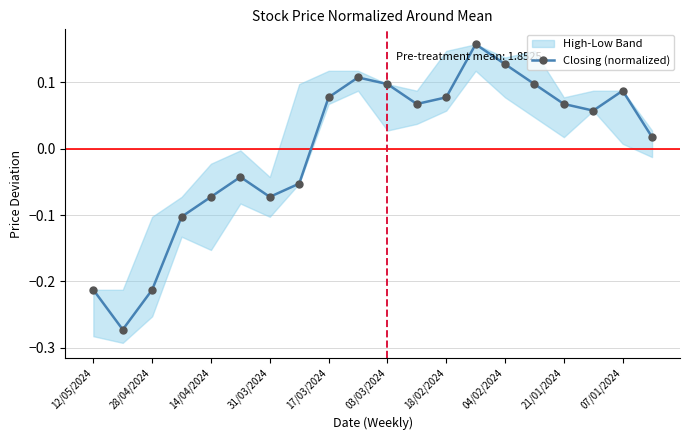

What is the difference between the maximum and minimum values?

0.4